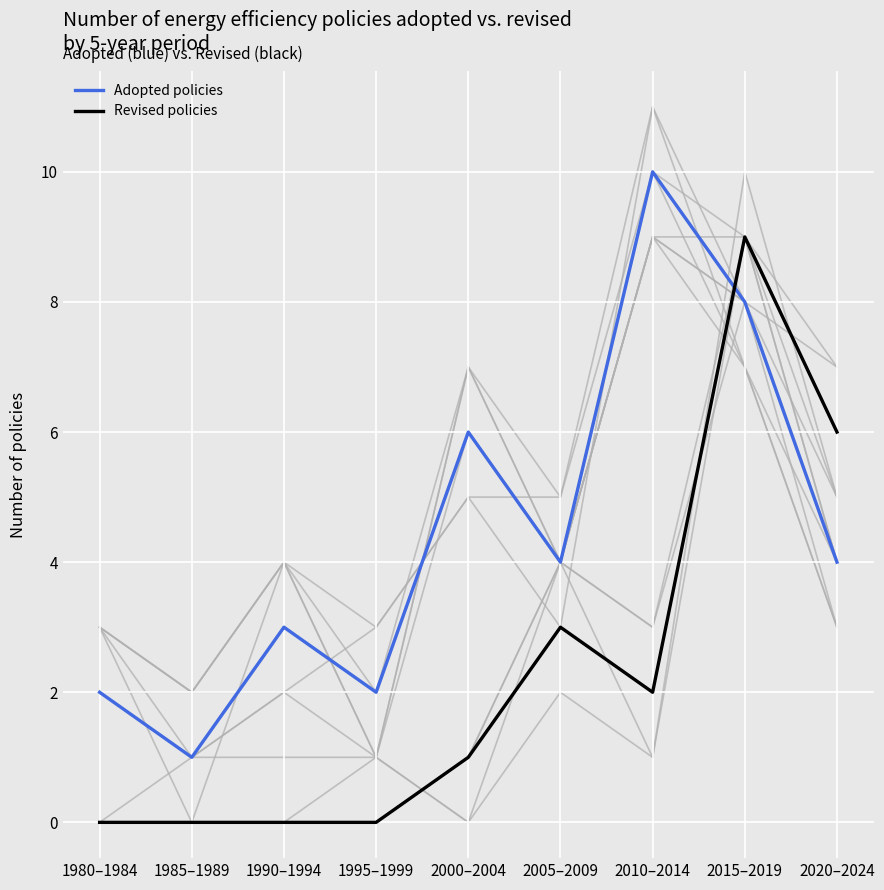

Where do Revised policies and Adopted policies first cross each other?

2010–2014 and 2015–2019